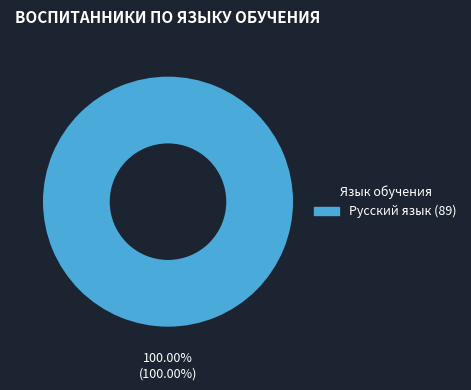

How many segments does this pie chart have?

1